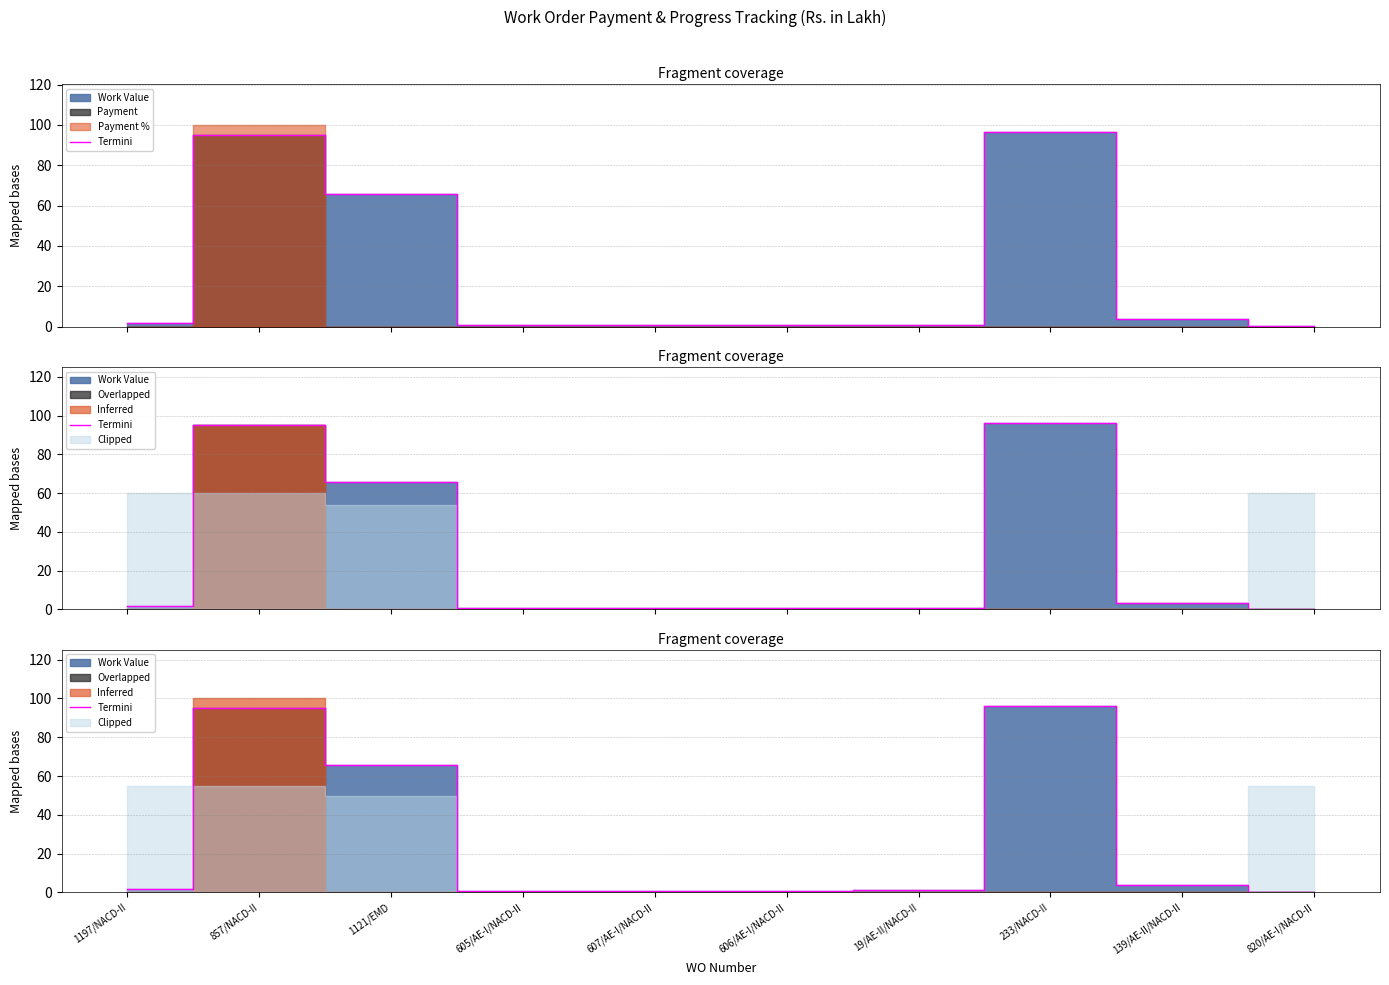

Where is the first local minimum?

606/AE-I/NACD-II